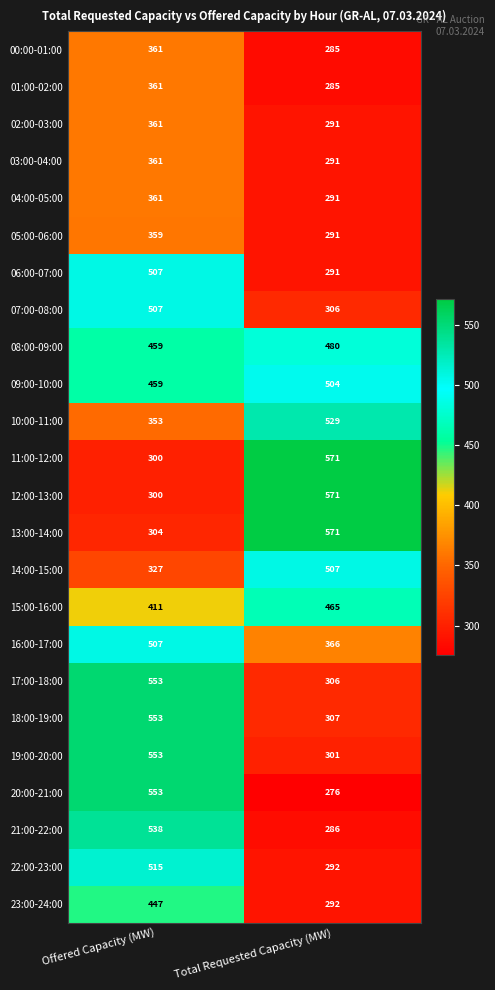

At how many categories does at least one series exceed 307?

2